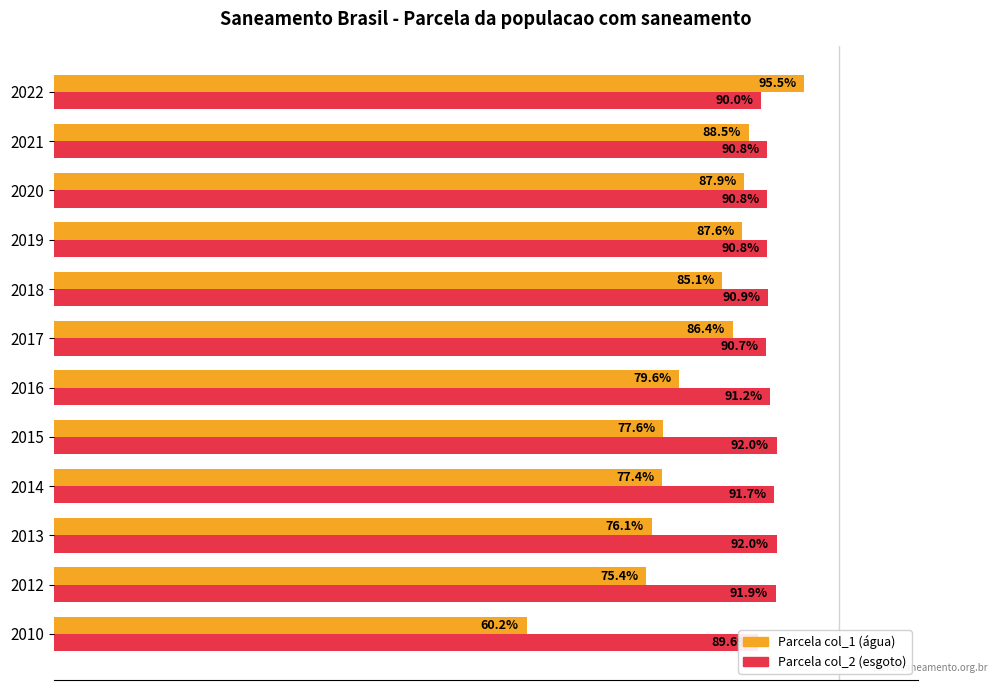

The Parcela da populacao total que mora em (col_1) series shows 1.5 at 2019. True or false?

False